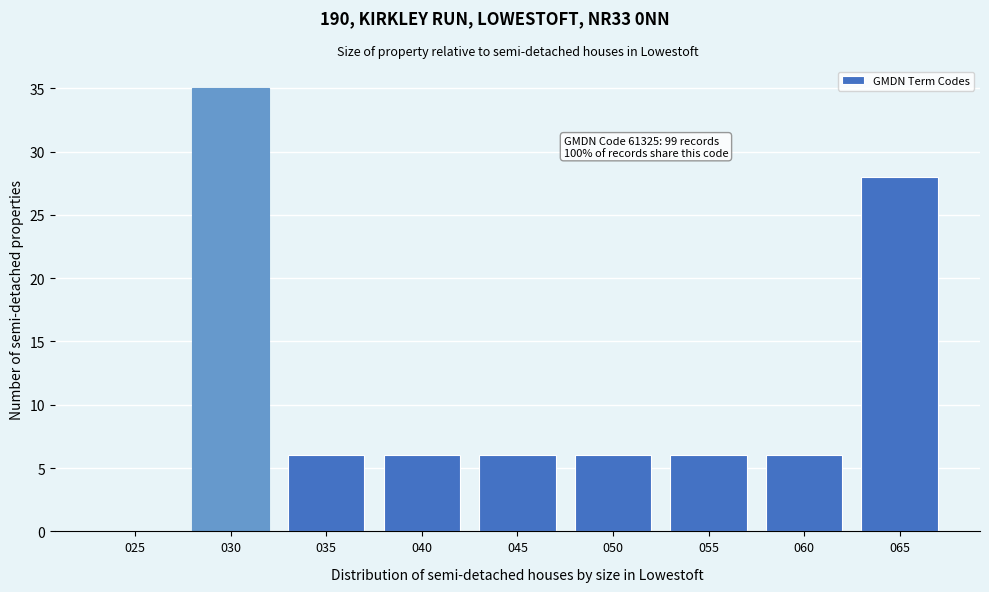

Reading left to right, list all the values displayed in this chart.

025=0	030=35	035=6	040=6	045=6	050=6	055=6	060=6	065=28